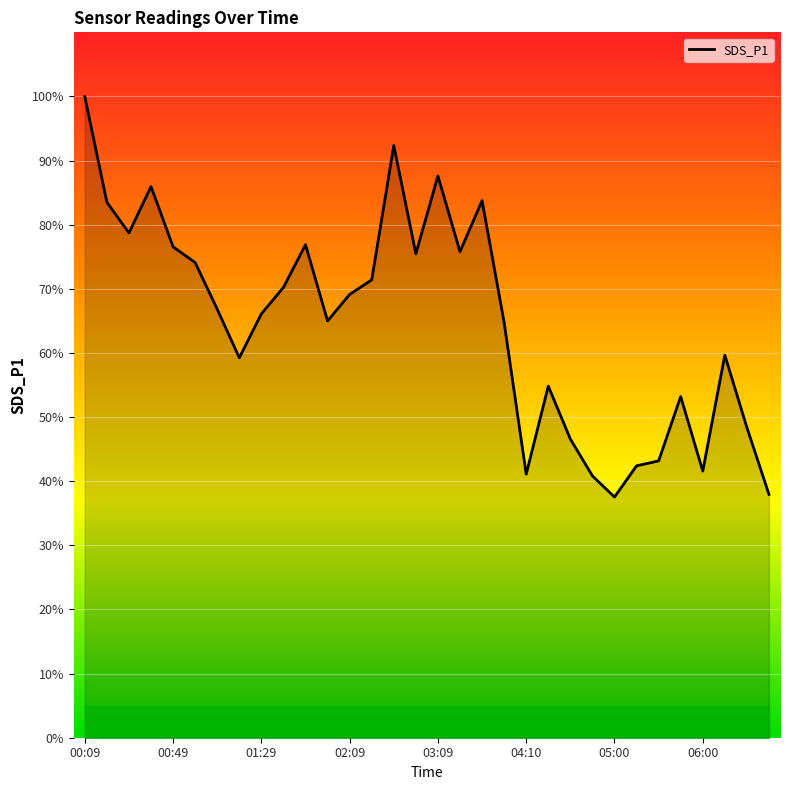

Count the number of data series in this chart.

1